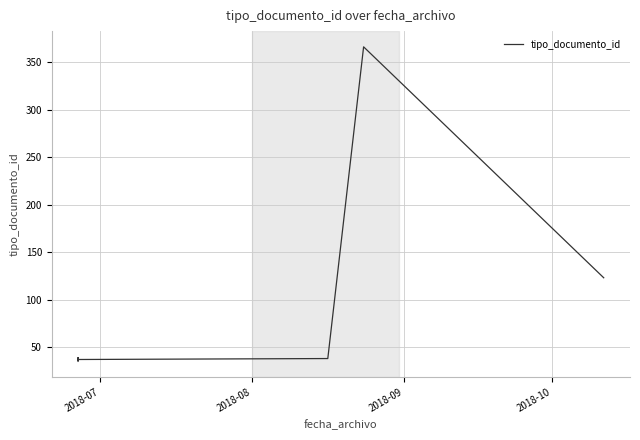

True or false: the data has more than 1 interior local peaks.

True